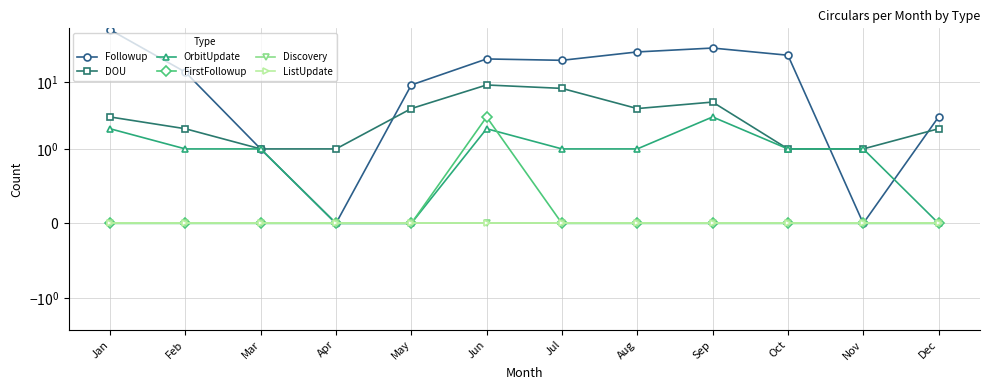

What is the spread (max minus min) of values at Nov?

1